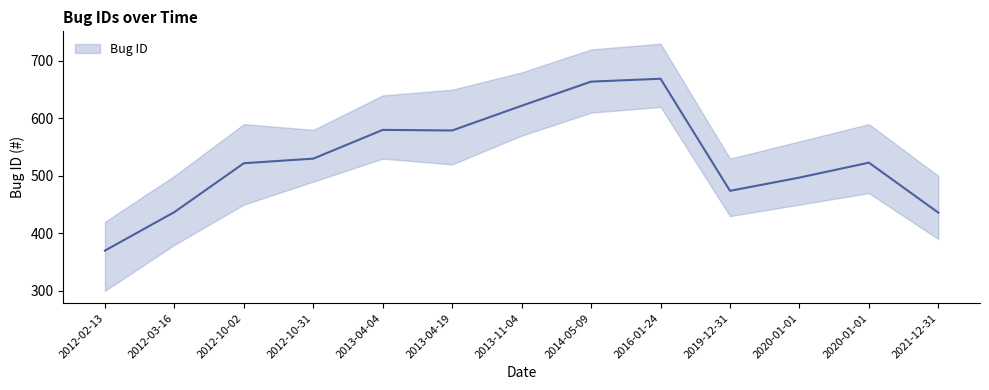

List the labels in order of value, smallest first.

2012-02-13, 2021-12-31, 2012-03-16, 2019-12-31, 2020-01-01, 2012-10-02, 2020-01-01, 2012-10-31, 2013-04-19, 2013-04-04, 2013-11-04, 2014-05-09, 2016-01-24